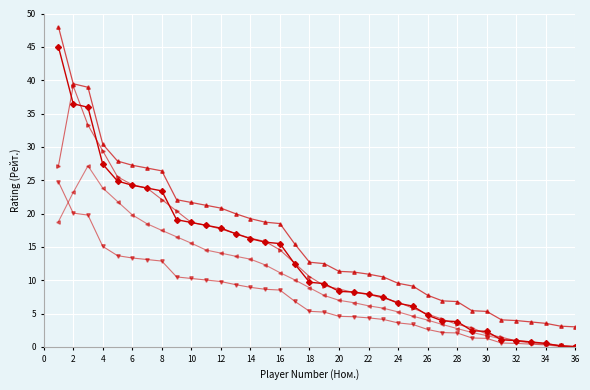

What is the greatest value displayed?

48.0